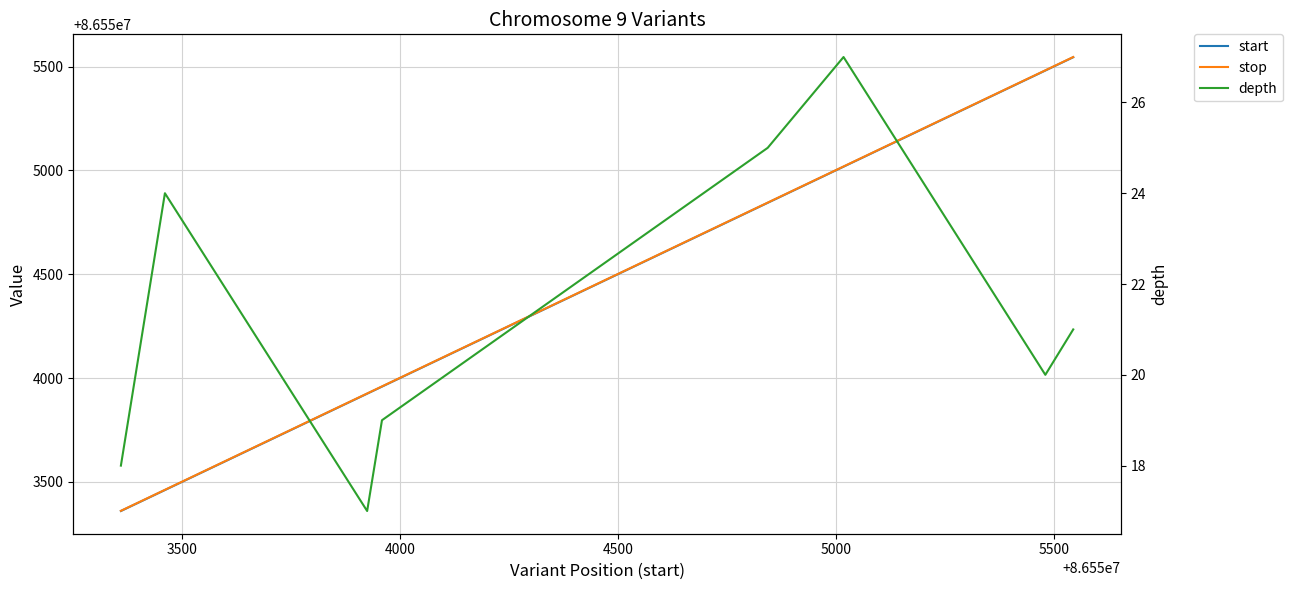

True or false: stop and depth intersect in this chart.

False